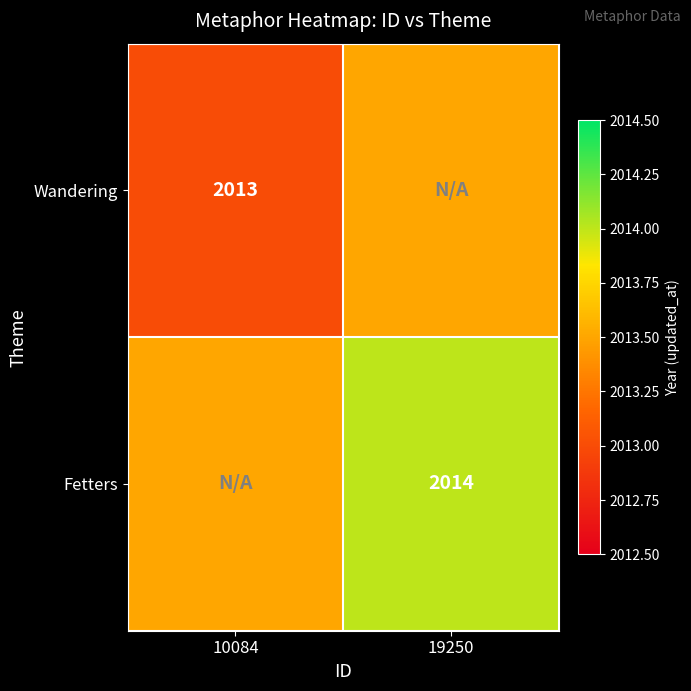

True or false: Wandering has a value of 2013.0 at 10084.

True